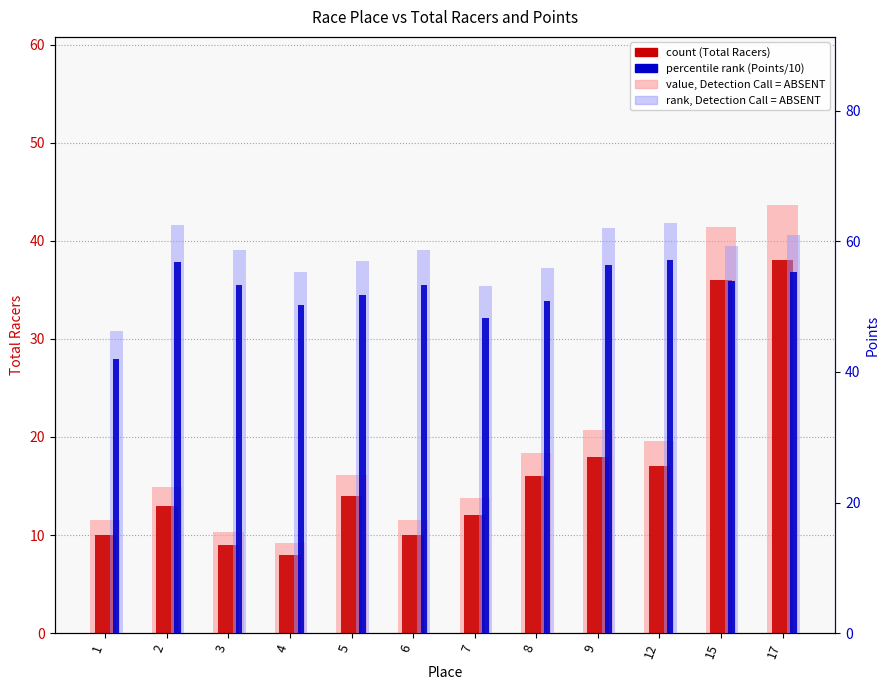

What is the difference between the highest and lowest values at 2?

49.4